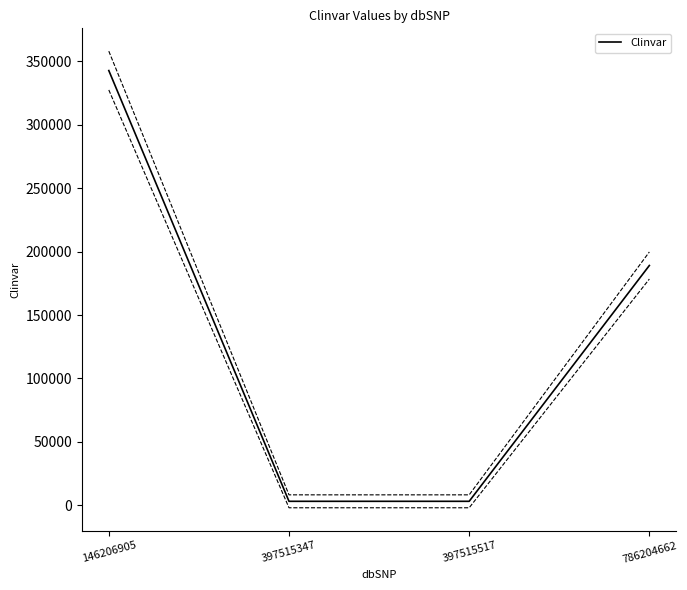

At which category does the chart reach its peak across all series?

146206905